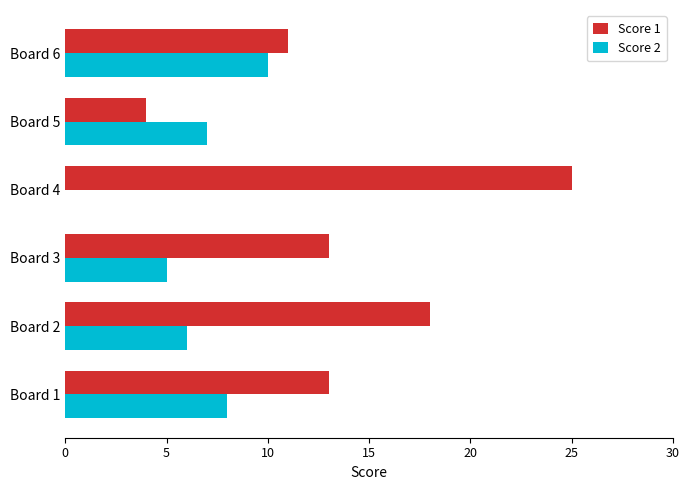

Is the value of Score 1 at Board 3 greater than the value of Score 2 at Board 2?

Yes